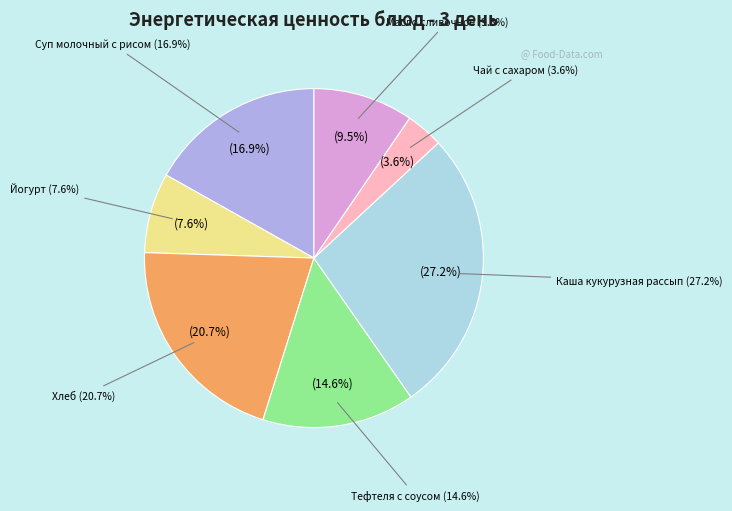

What is the smallest slice in the pie chart?

Чай с сахаром